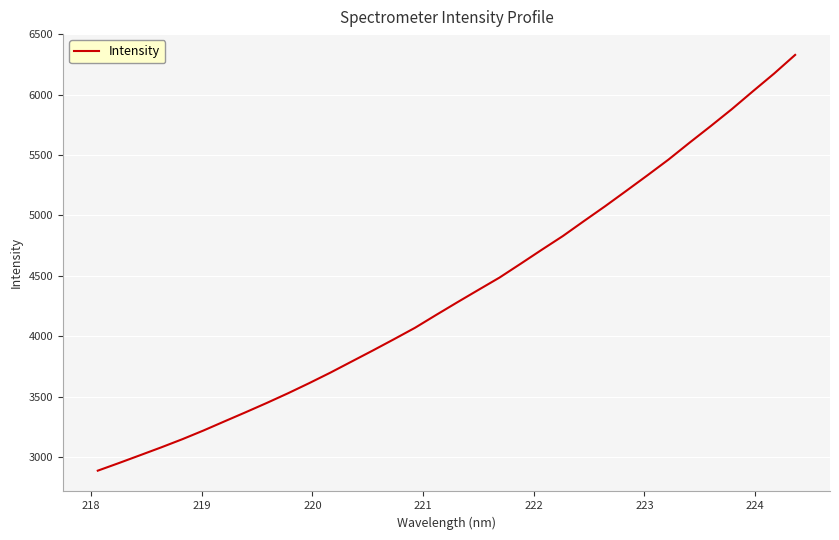

Count the number of categories in the chart.

34